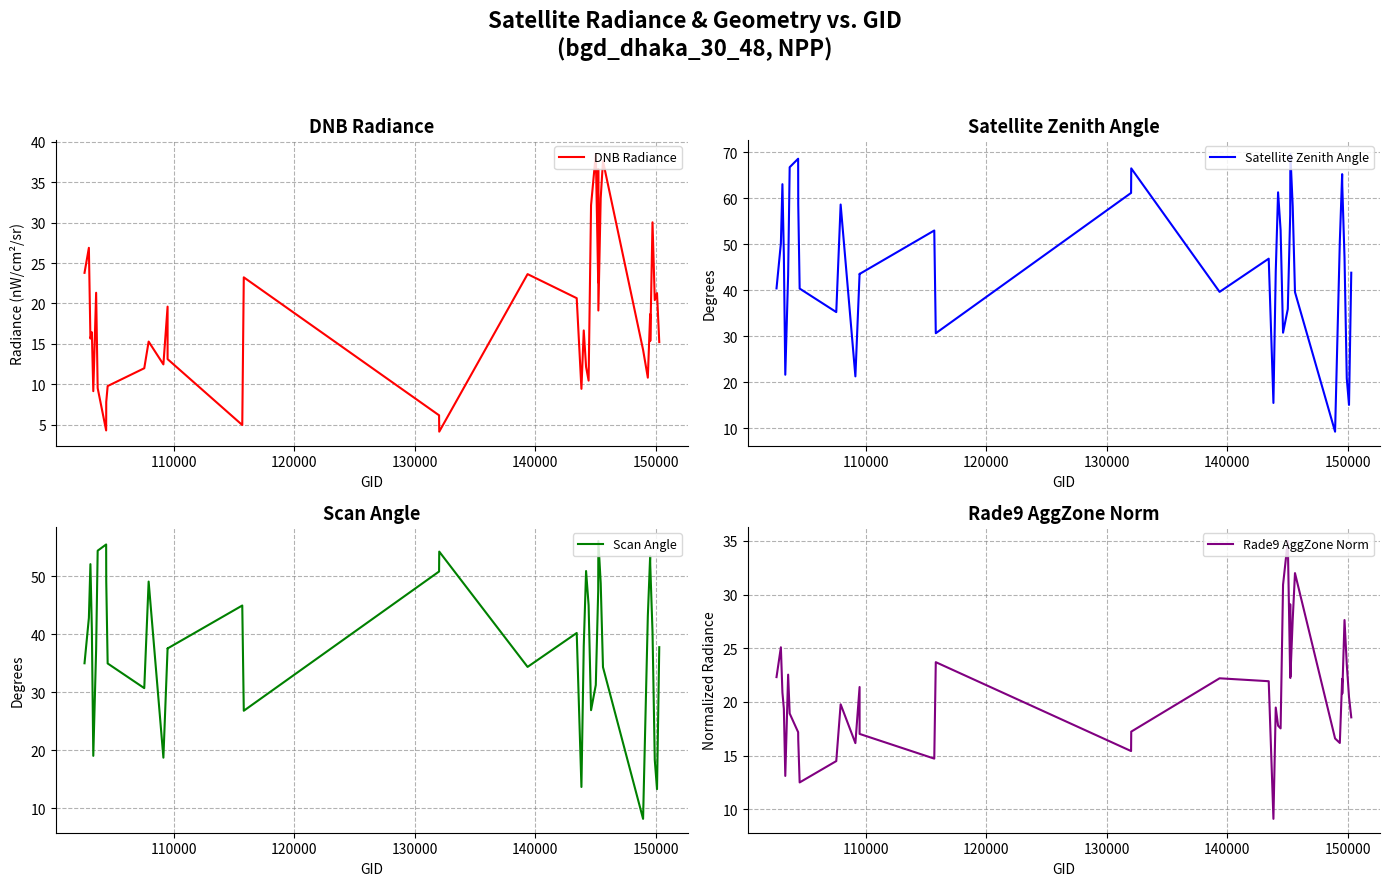

Which series has the largest total across all categories?

Satellite Zenith Angle